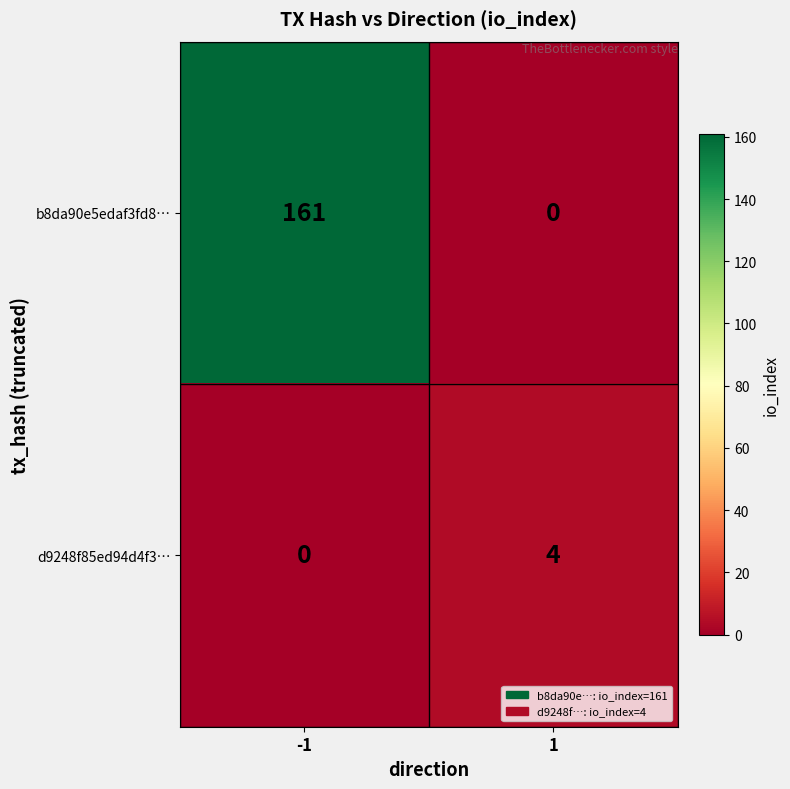

Reading right to left, transcribe all the data shown in this chart.

b8da90e5edaf3fd8…: 1=0	-1=161
d9248f85ed94d4f3…: 1=4	-1=0